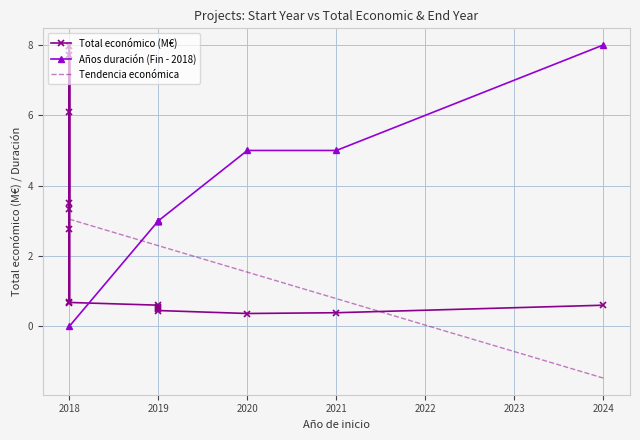

Reading right to left, what are all the values shown in this chart?

0.6	0.4	0.4	0.4	0.5	0.5	0.5	0.6	0.7	7.7	6.1	2.8	0.7	3.3	8.0	3.5